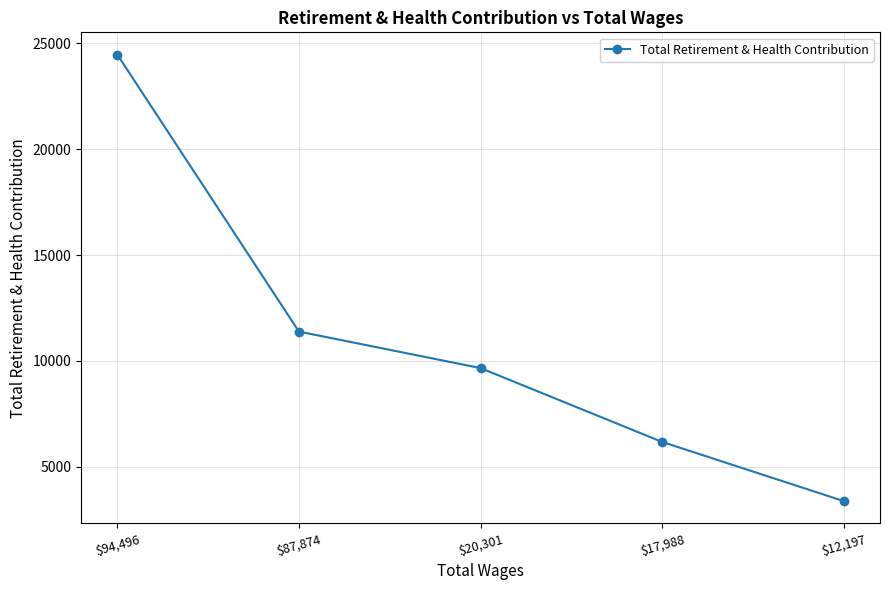

What is the label of the 3rd point from the right?

$20,301